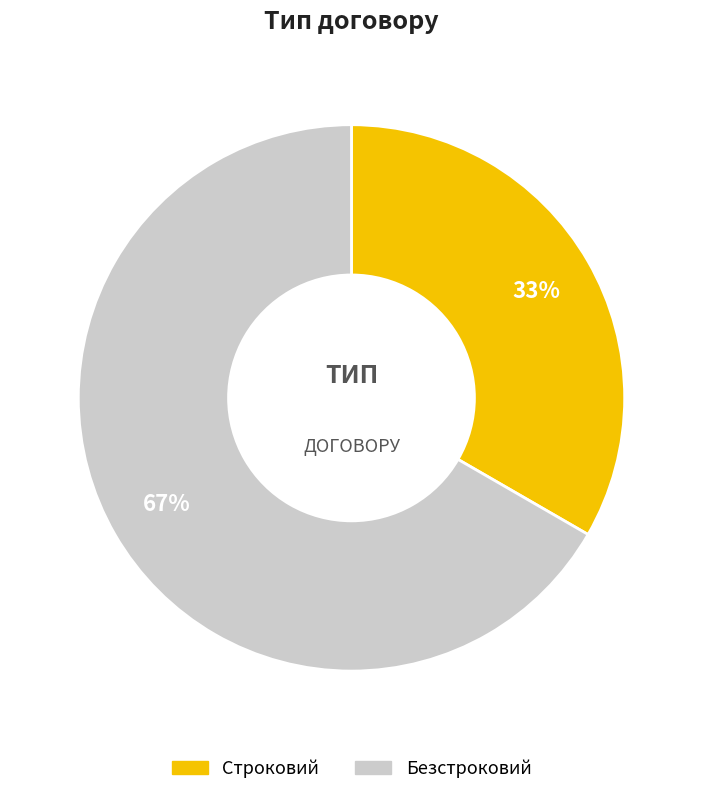

What percentage is the Строковий slice, to the nearest percent?

33%